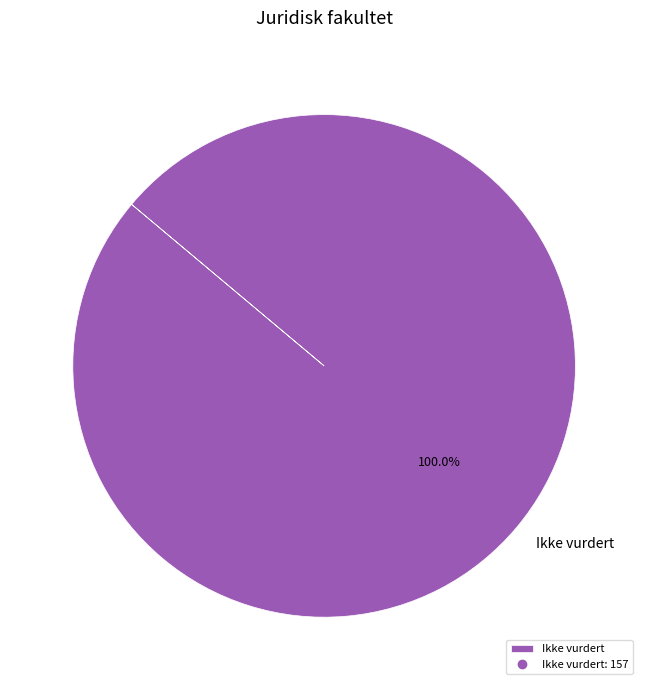

Is there any slice that represents more than half of the pie?

Yes